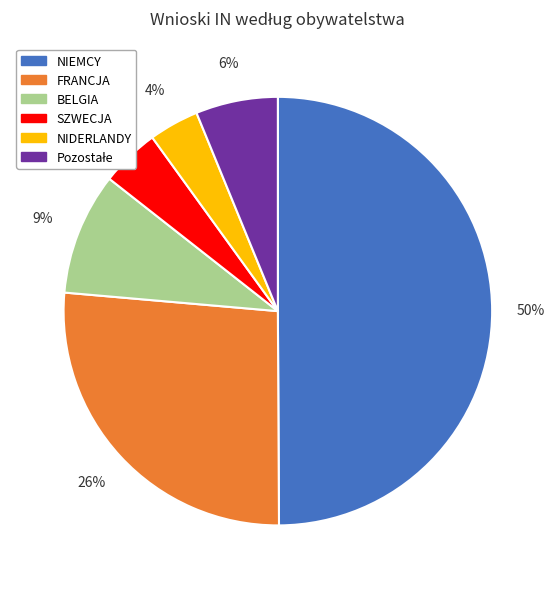

How many segments does this pie chart have?

6